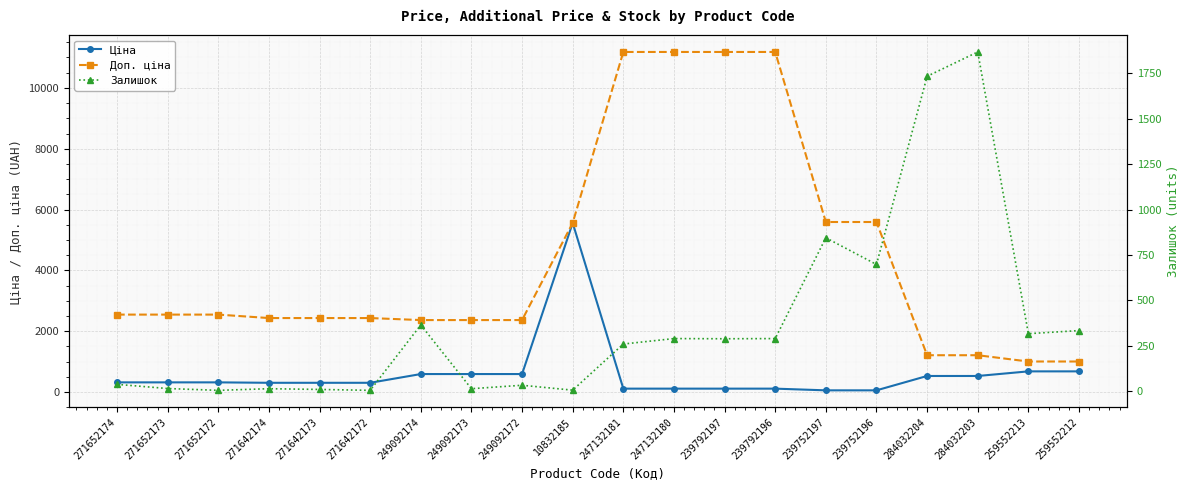

What is the total value across all series at 239752197?

6491.9